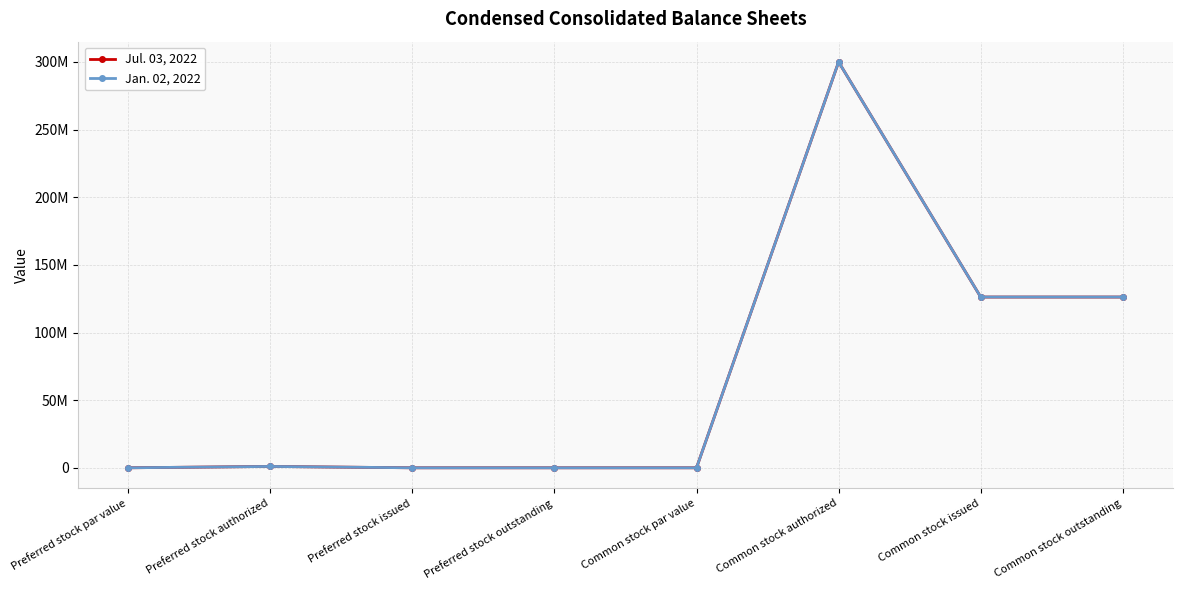

Is this an area chart (filled region under the line)?

No